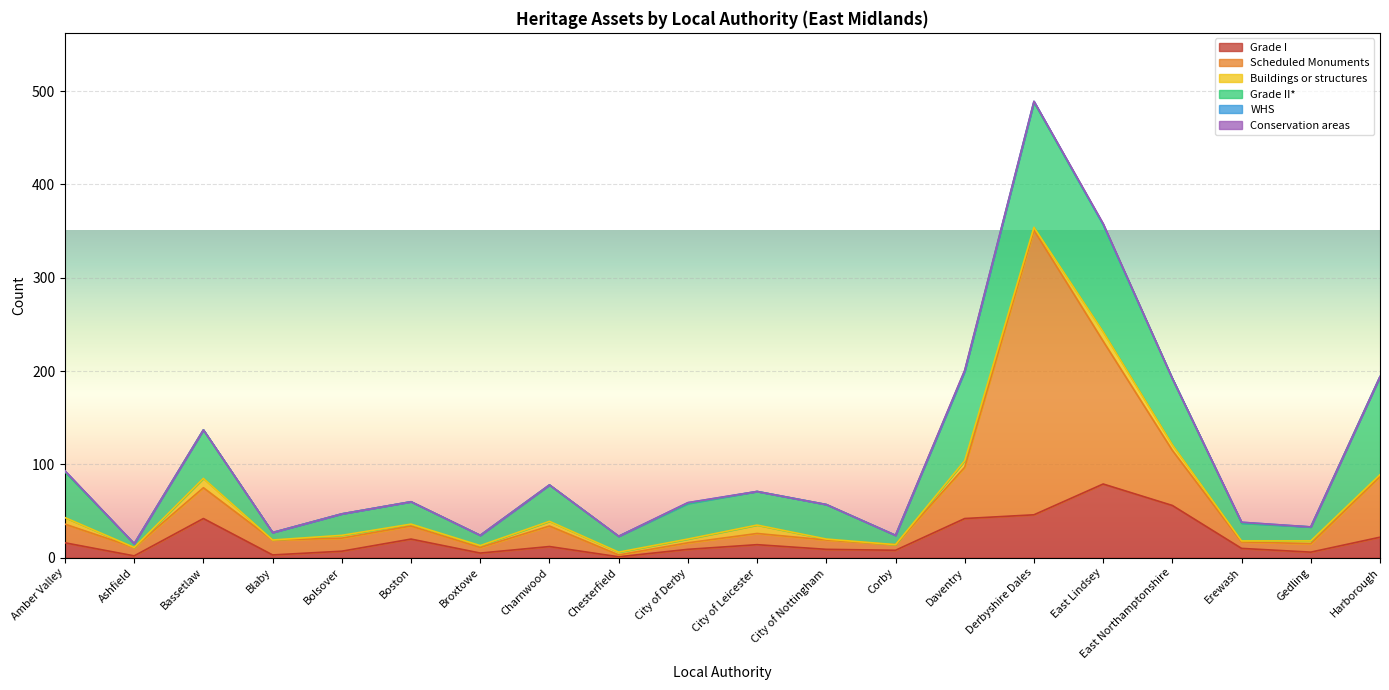

At Erewash, list the series in order from smallest to largest.

Conservation areas, Buildings or structures, WHS, Scheduled Monuments, Grade I, Grade II*